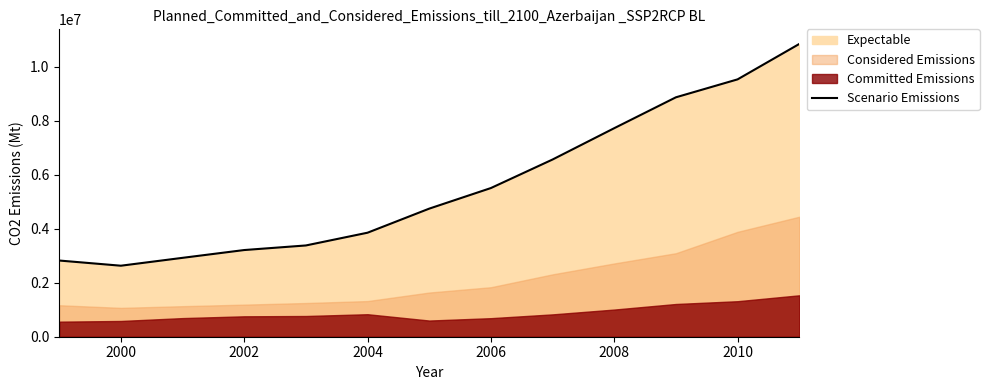

Where is the first local minimum?

2000